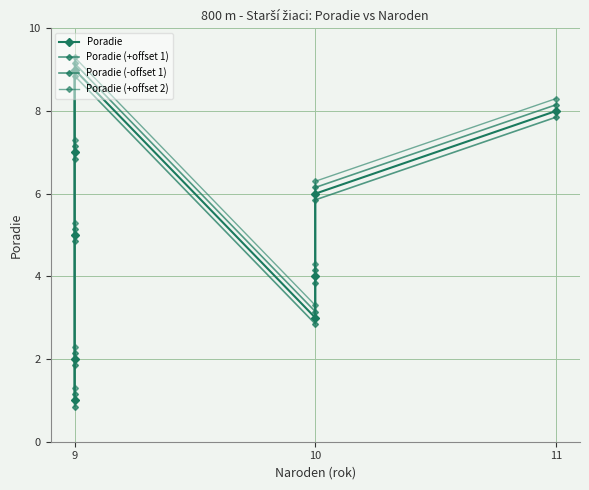

In Poradie (+offset 2), how many points are higher than both neighbors (excluding endpoints)?

1